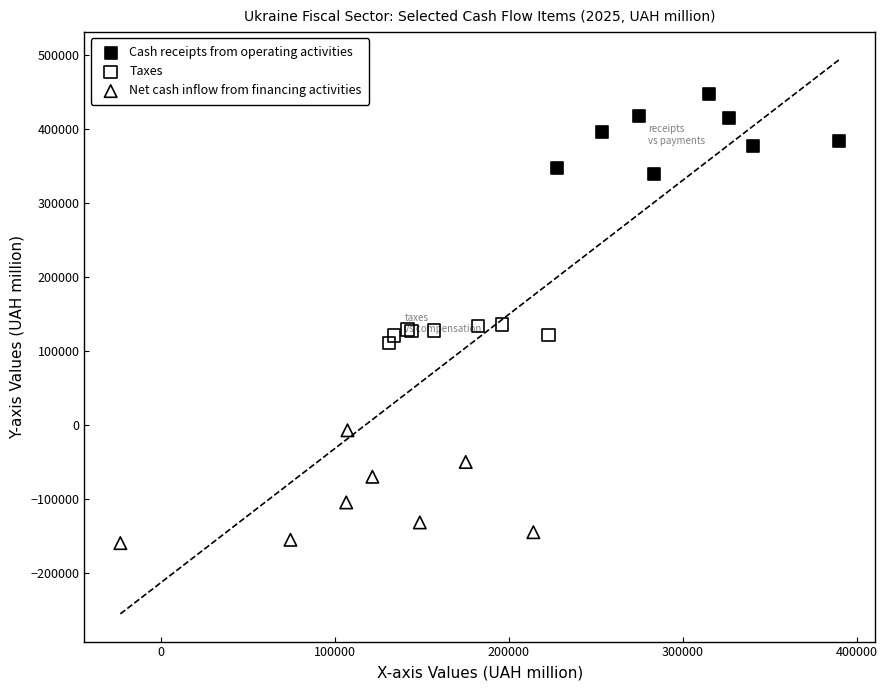

Which series has the widest spread of Y values?

Net cash inflow from financing activities